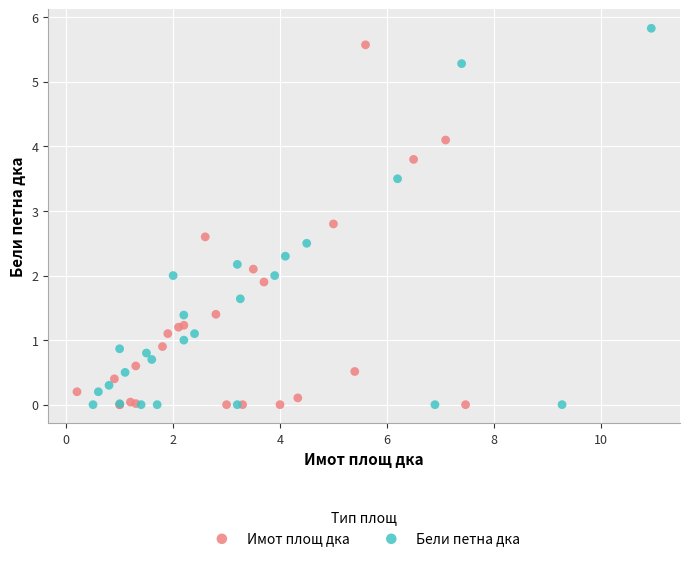

What are all the series names shown in the legend?

Имот площ дка, Бели петна дка